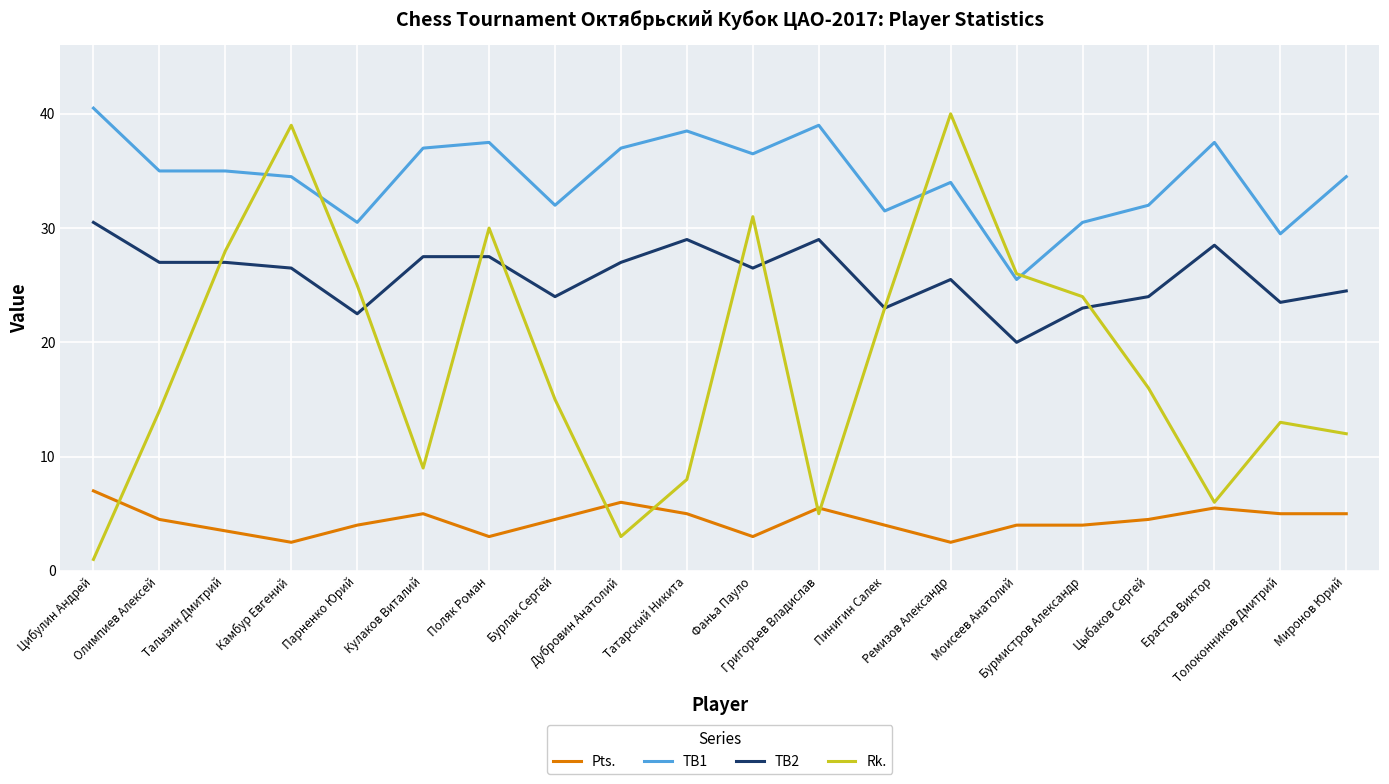

What is the approximate value of Pts. at Бурлак Сергей?

4.5